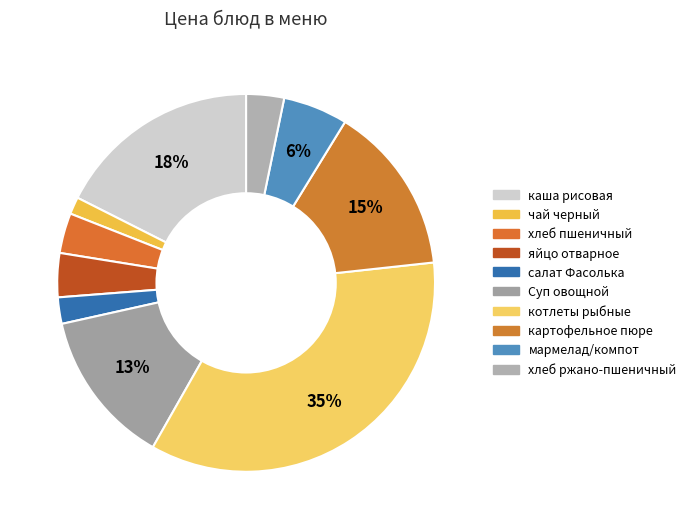

What percentage is the мармелад/компот slice, to the nearest percent?

6%